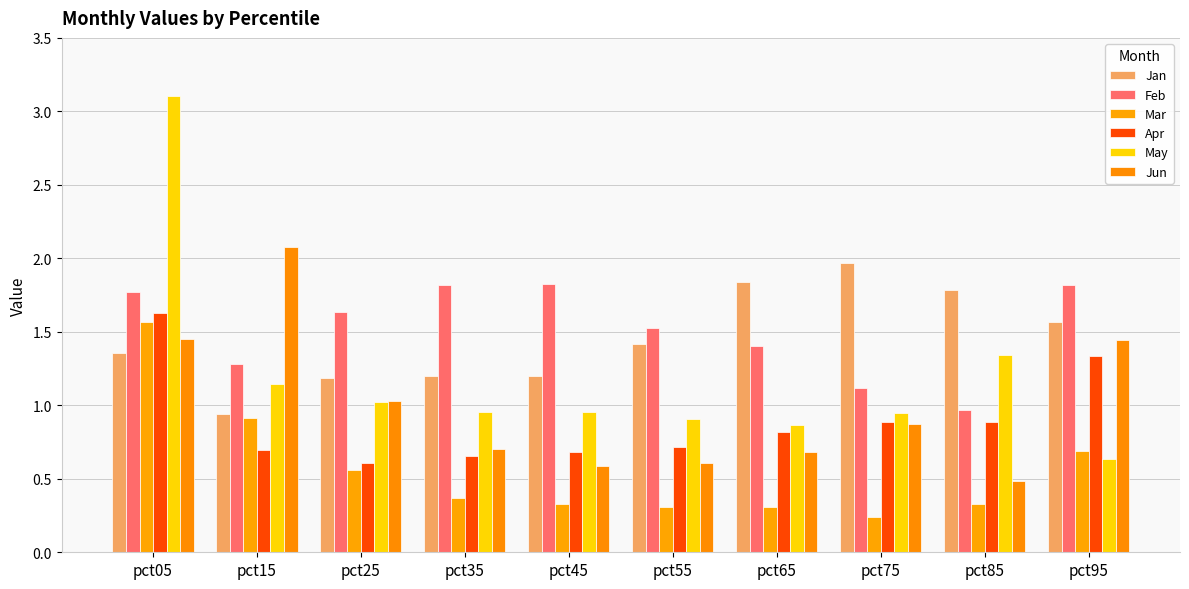

At which category is the sum across all series the highest?

pct05